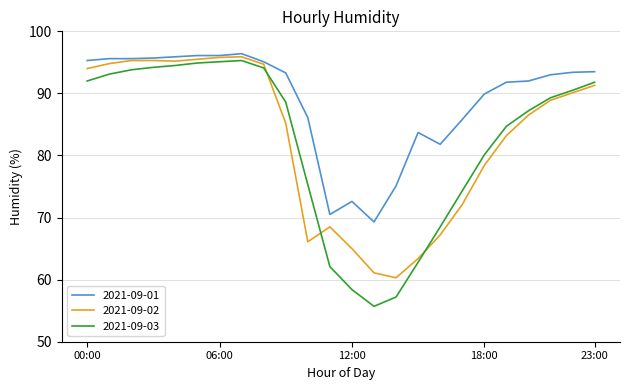

What is the greatest value displayed?

96.4